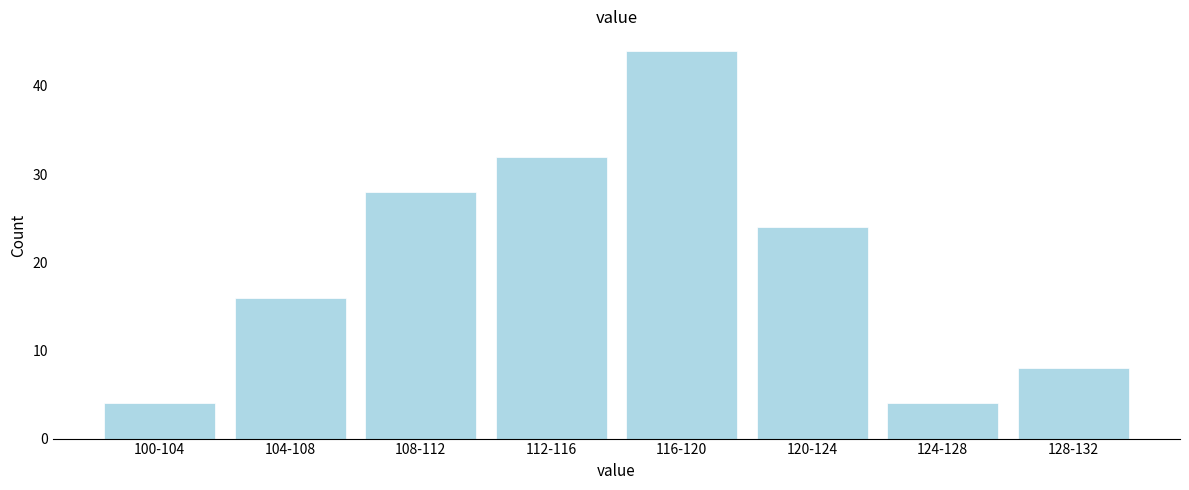

Reading left to right, extract all data points from this chart.

4	16	28	32	44	24	4	8